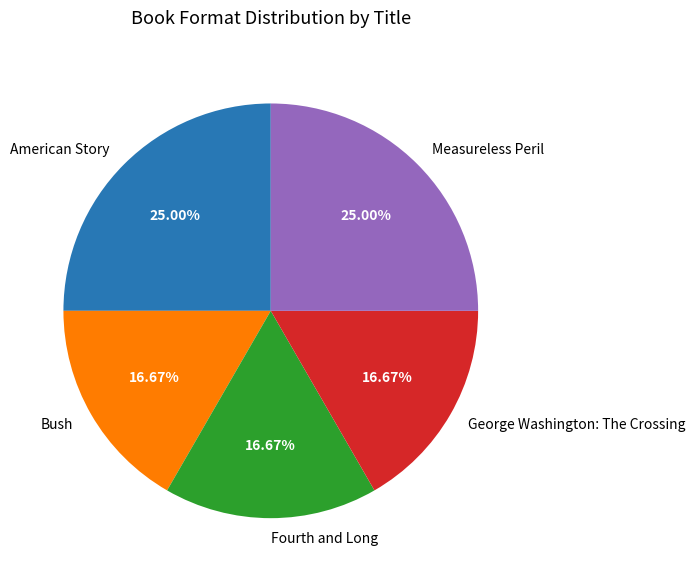

Is there a majority slice in this chart?

No